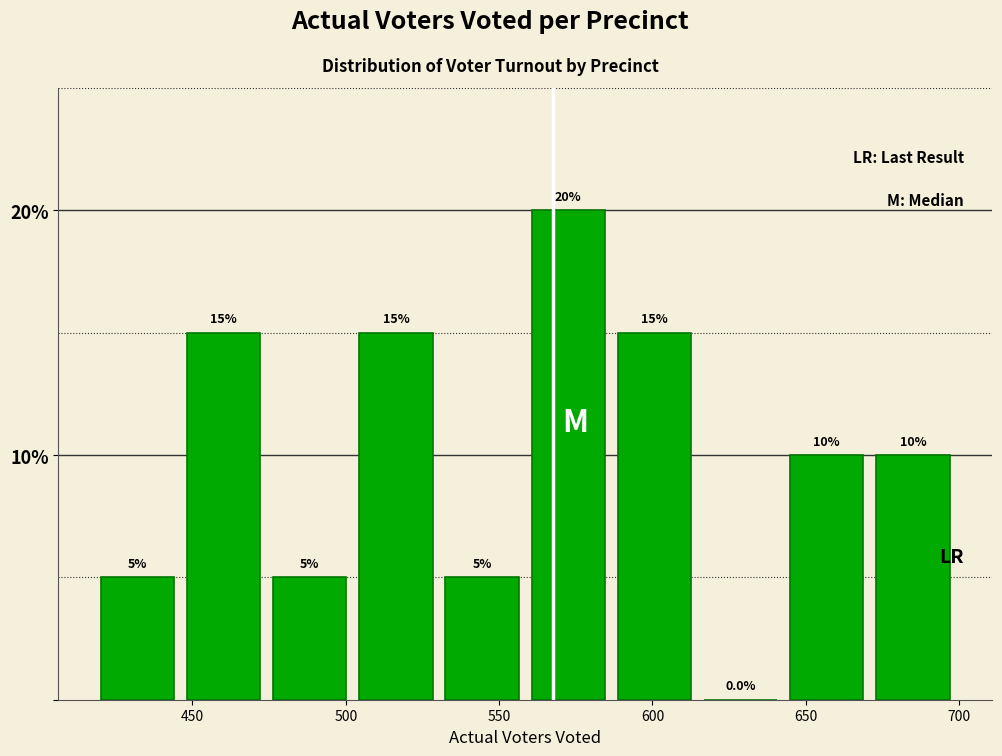

Reading left to right, transcribe this chart: for each bar, give the range it covers on the x-axis and its height. The bar edges are not printed on the chart, so give them approximately, as read against the axis.

420 to 445: 5.0
445 to 475: 15.0
475 to 500: 5.0
500 to 530: 15.0
530 to 560: 5.0
560 to 585: 20.0
585 to 615: 15.0
615 to 645: 0.0
645 to 670: 10.0
670 to 700: 10.0